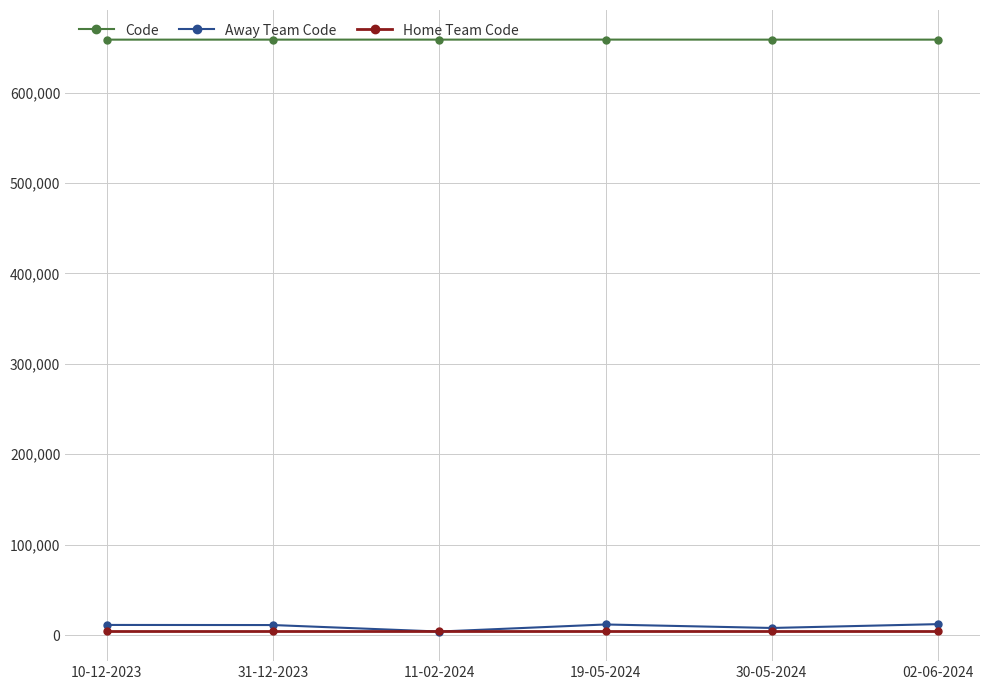

Rank the series by their maximum value, from lowest to highest.

Home Team Code, Away Team Code, Code